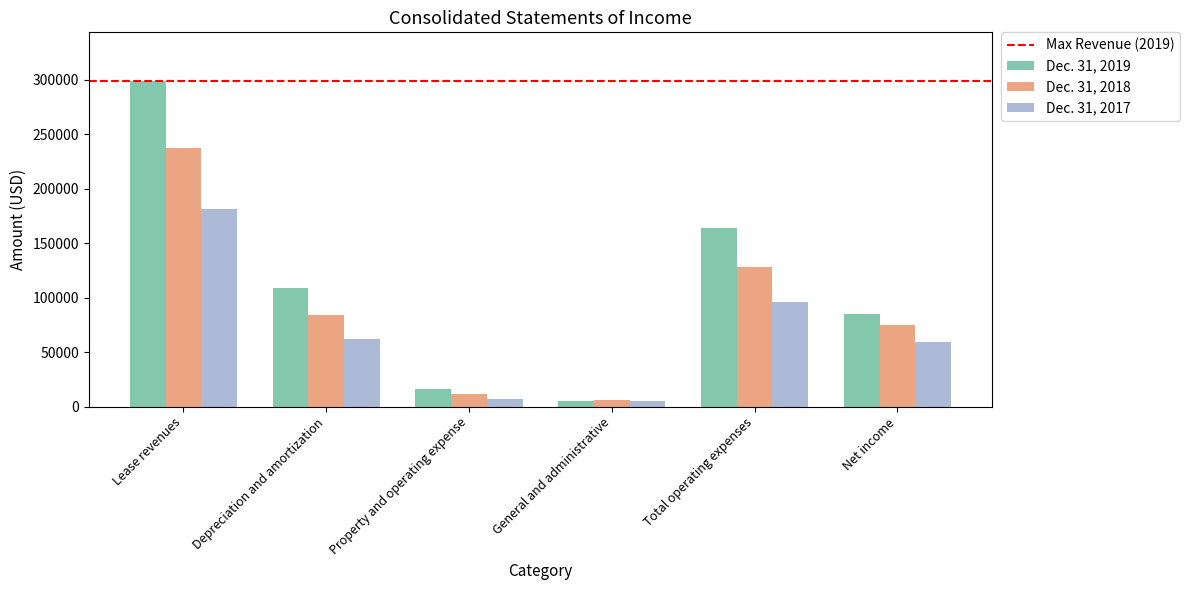

Is the value of Dec. 31, 2019 at Property and operating expense greater than the value of Dec. 31, 2018 at Net income?

No